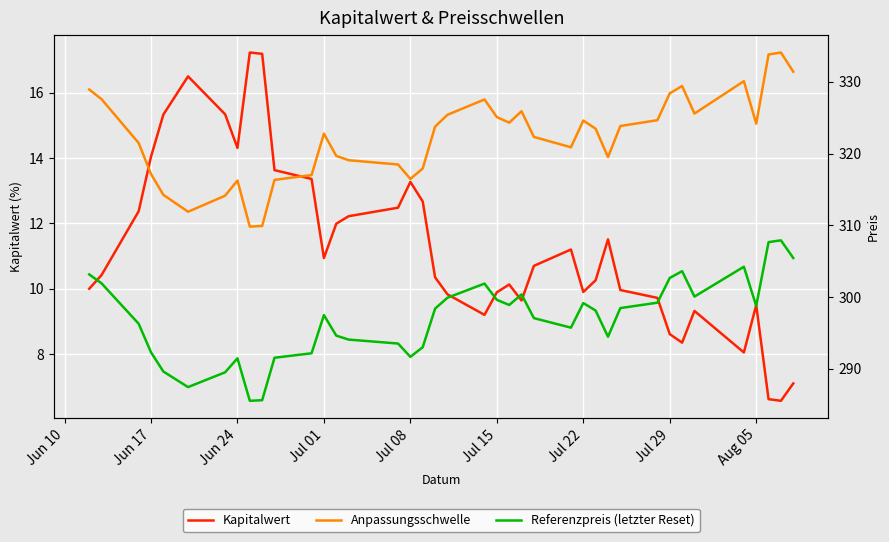

What is the lowest value of the Kapitalwert series?

6.6